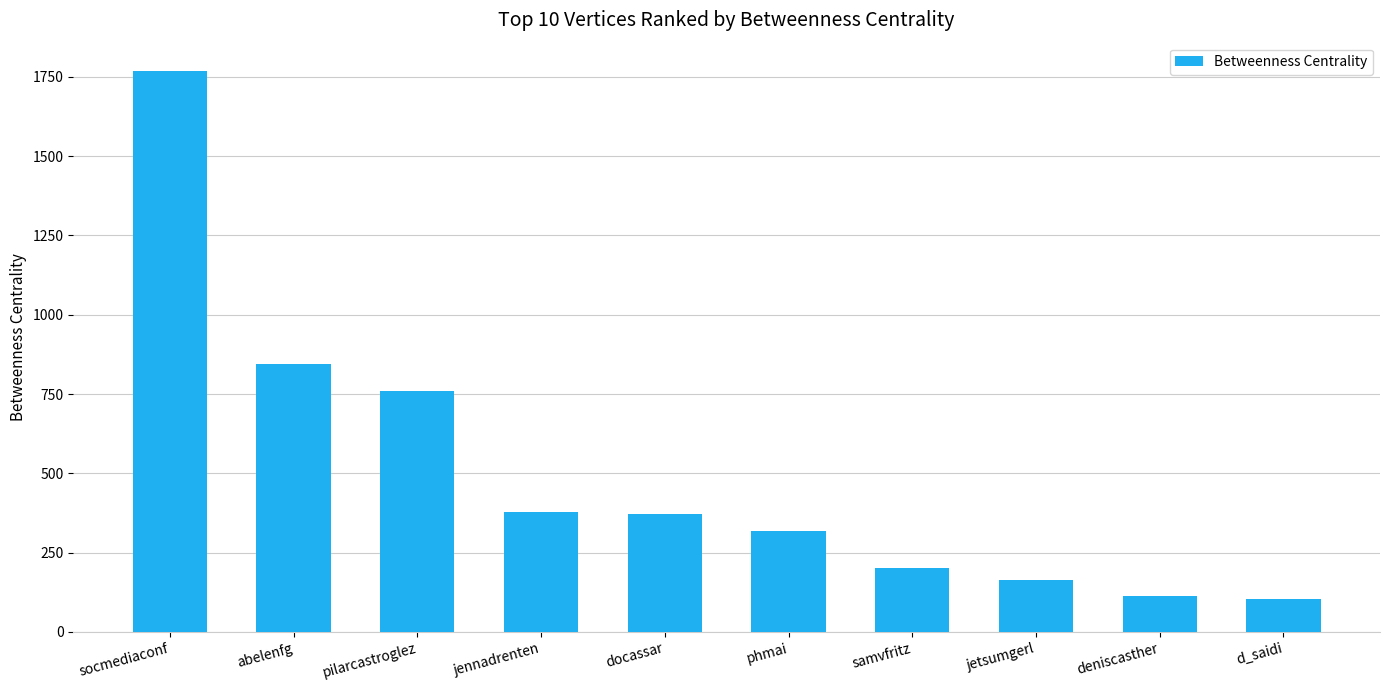

What is the difference between the second highest and minimum values?

744.0